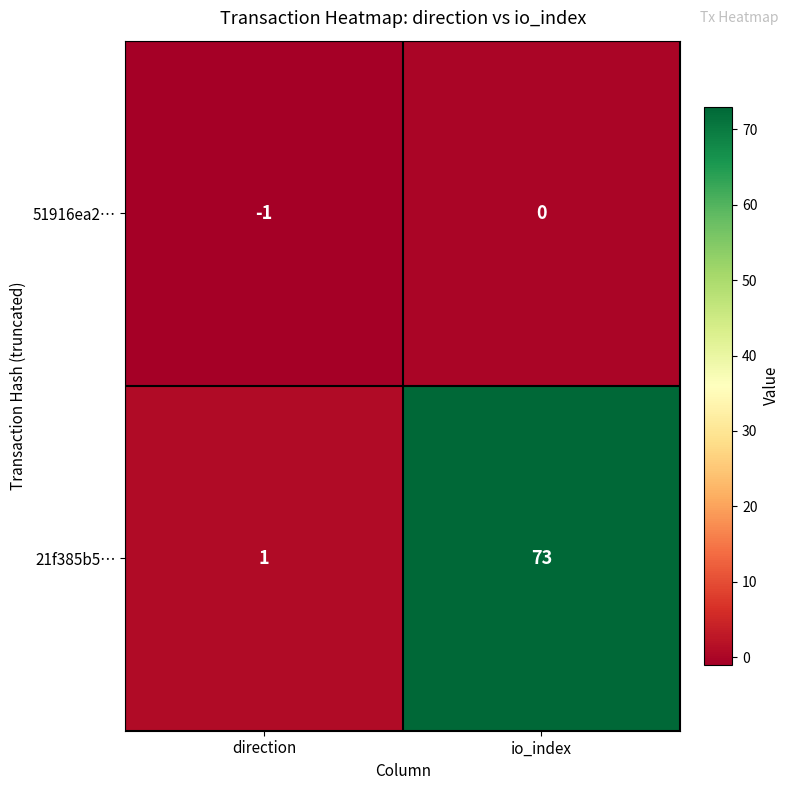

At direction, list the series in order from largest to smallest.

21f385b5…, 51916ea2…